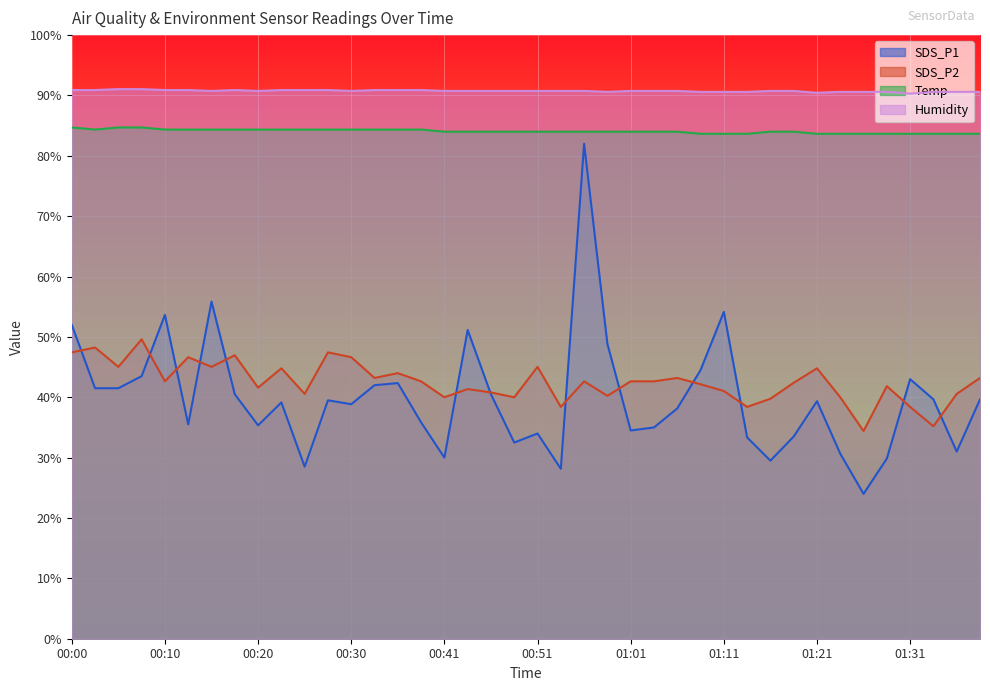

At how many categories does at least one series exceed 48?

40